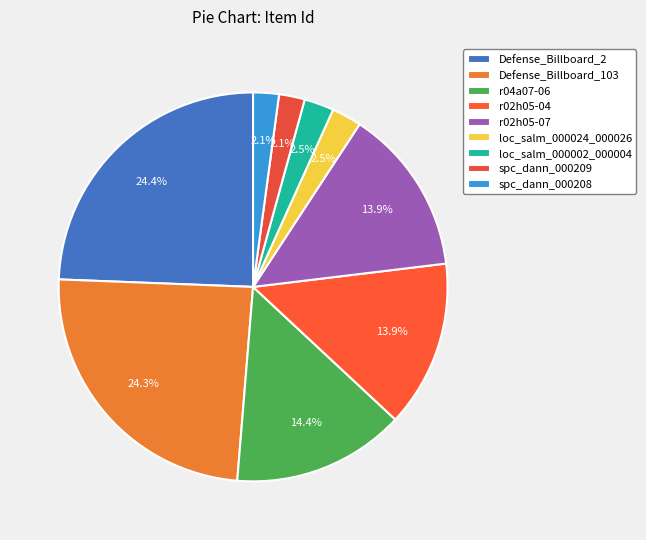

Is it true that Defense_Billboard_103 is 24% of the pie?

True